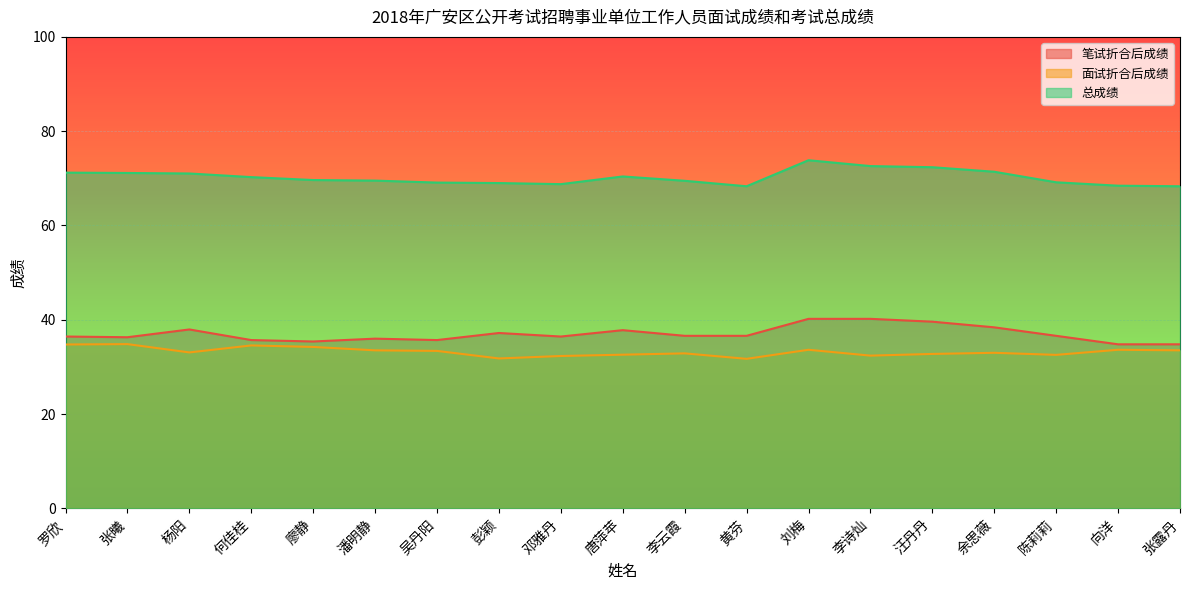

Reading right to left, transcribe all the data shown in this chart.

笔试折合后成绩: 张露丹=34.8	向洋=34.8	陈莉莉=36.6	余思薇=38.4	汪丹丹=39.6	李诗灿=40.2	刘梅=40.2	黄芬=36.6	李云霞=36.6	唐萍苹=37.8	邓雅丹=36.5	彭颖=37.2	吴丹阳=35.7	潘明静=36.0	廖静=35.4	何佳桂=35.7	杨阳=38.0	张曦=36.3	罗欣=36.5
面试折合后成绩: 张露丹=33.5	向洋=33.6	陈莉莉=32.6	余思薇=33.0	汪丹丹=32.8	李诗灿=32.4	刘梅=33.6	黄芬=31.7	李云霞=32.9	唐萍苹=32.6	邓雅丹=32.3	彭颖=31.8	吴丹阳=33.4	潘明静=33.5	廖静=34.2	何佳桂=34.6	杨阳=33.1	张曦=34.8	罗欣=34.8
总成绩: 张露丹=68.3	向洋=68.4	陈莉莉=69.2	余思薇=71.4	汪丹丹=72.4	李诗灿=72.6	刘梅=73.8	黄芬=68.3	李云霞=69.5	唐萍苹=70.4	邓雅丹=68.8	彭颖=69.0	吴丹阳=69.1	潘明静=69.5	廖静=69.6	何佳桂=70.3	杨阳=71.0	张曦=71.1	罗欣=71.2